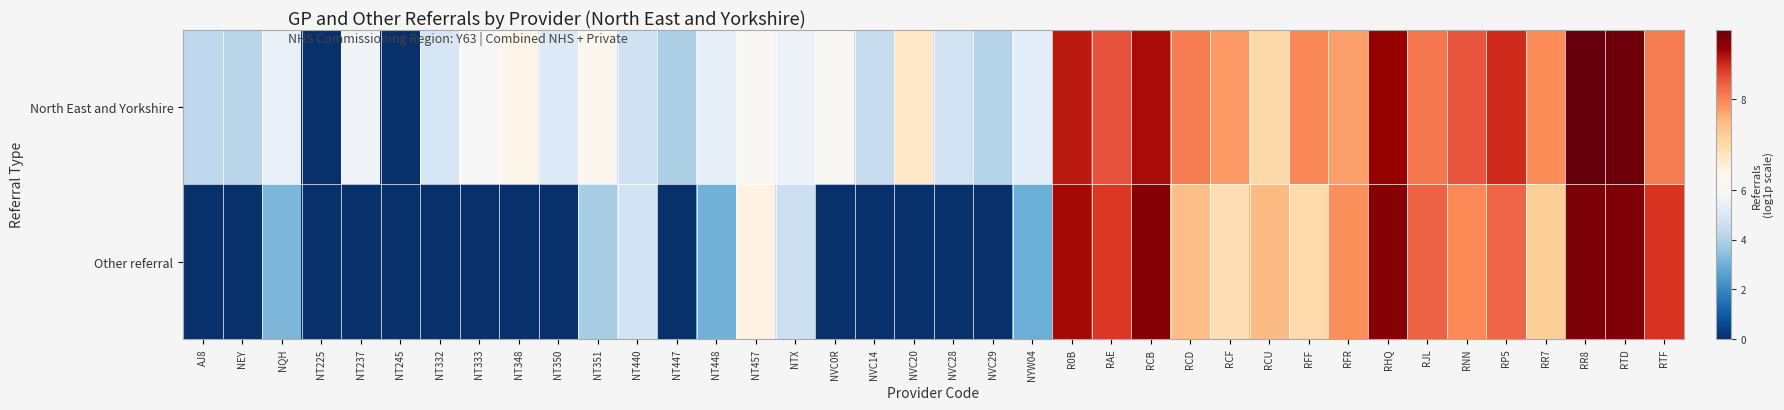

At how many categories does at least one series exceed 8?

11